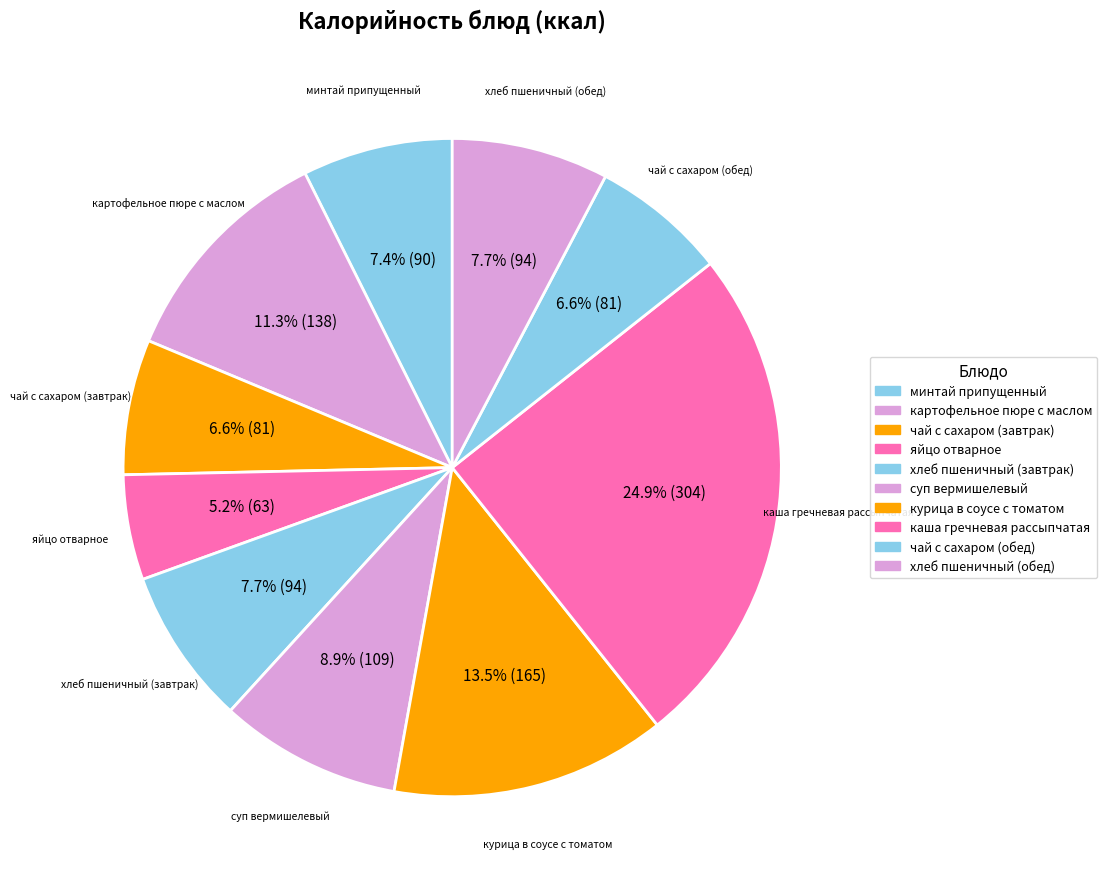

The картофельное пюре с маслом slice represents 11% of the pie. True or false?

True